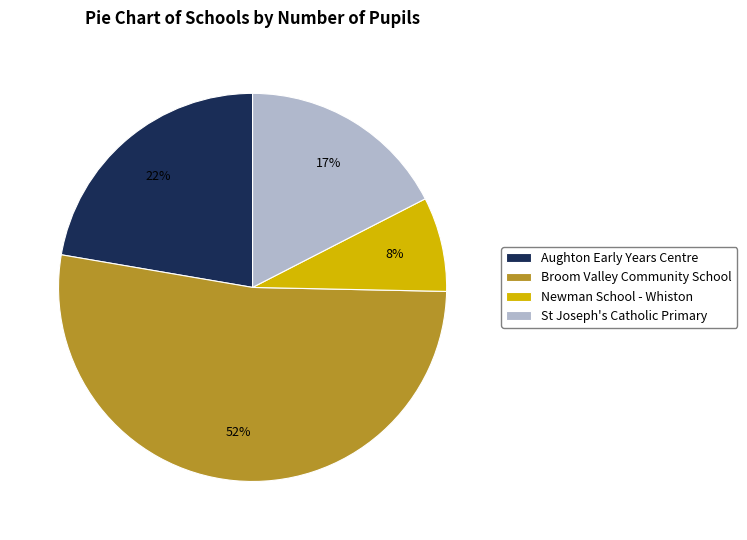

Does Aughton Early Years Centre represent more than half of the total?

No